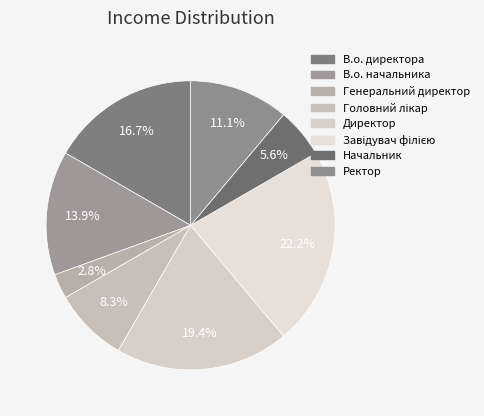

Count the number of slices in the pie.

8